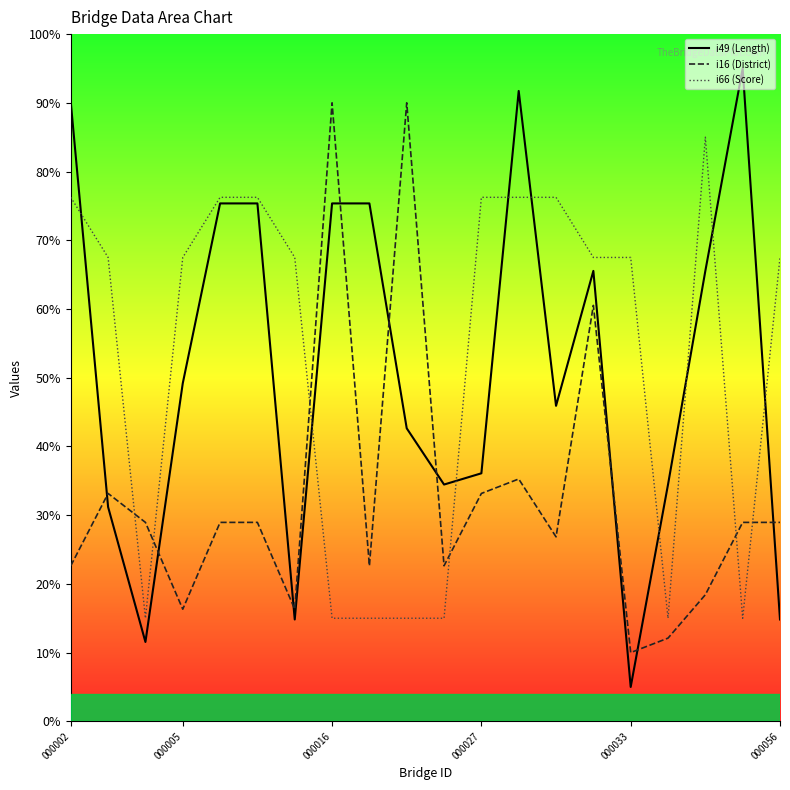

List the series in order of their peak value, highest first.

i49 (Length), i16 (District), i66 (Score)